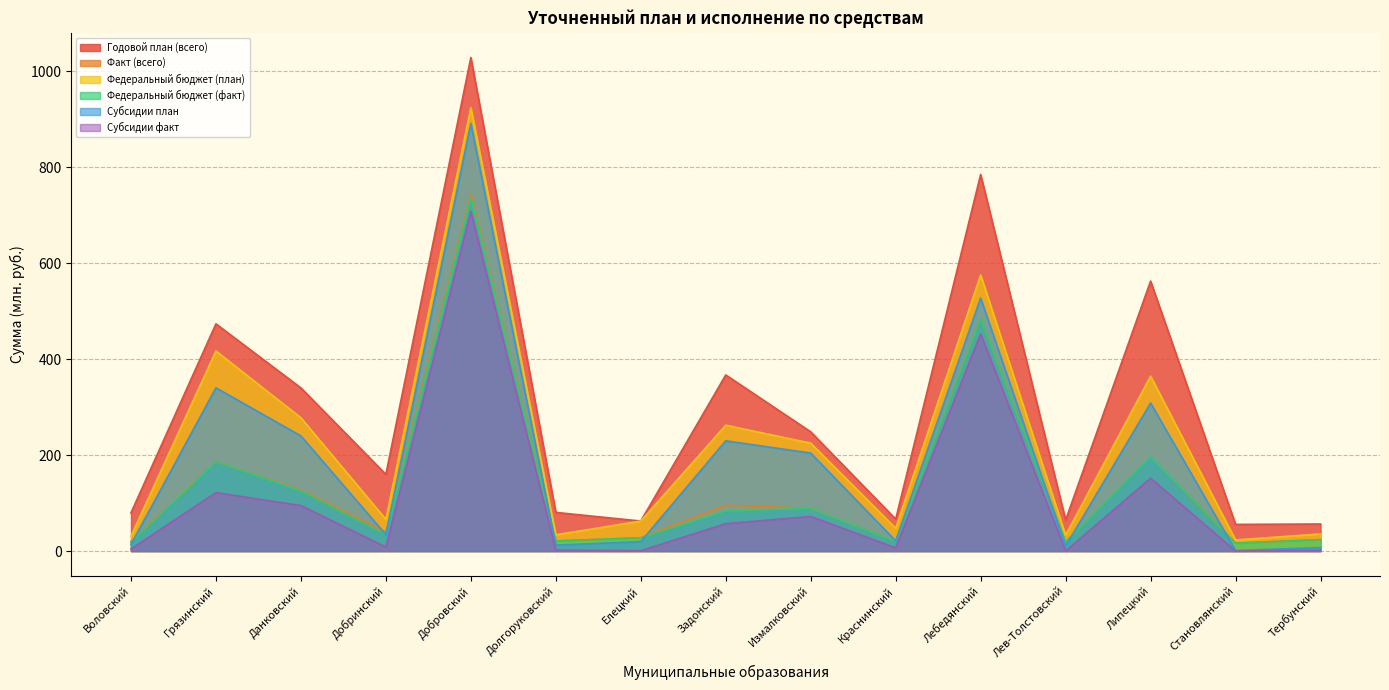

What is the difference between the maximum and second lowest values in the Факт (всего) series?

725.1